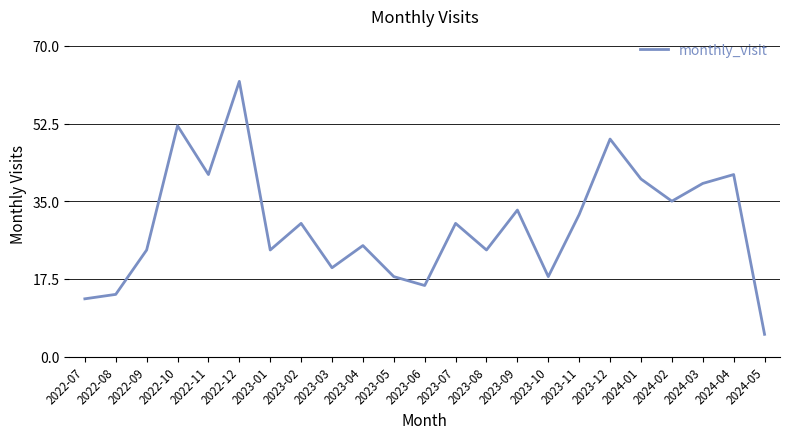

What is the difference between the maximum and minimum values?

57